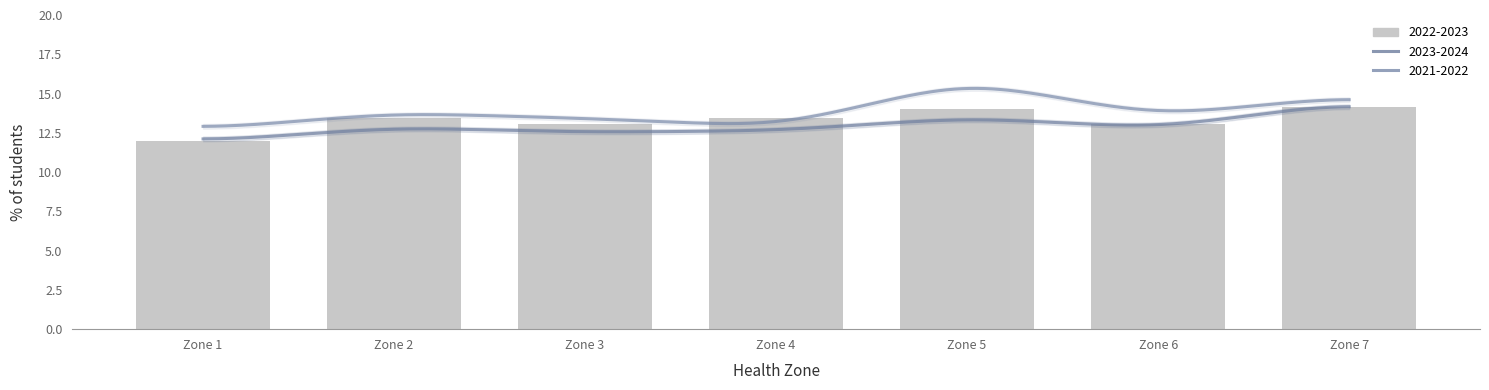

At which category does the chart reach its peak across all series?

Zone 5